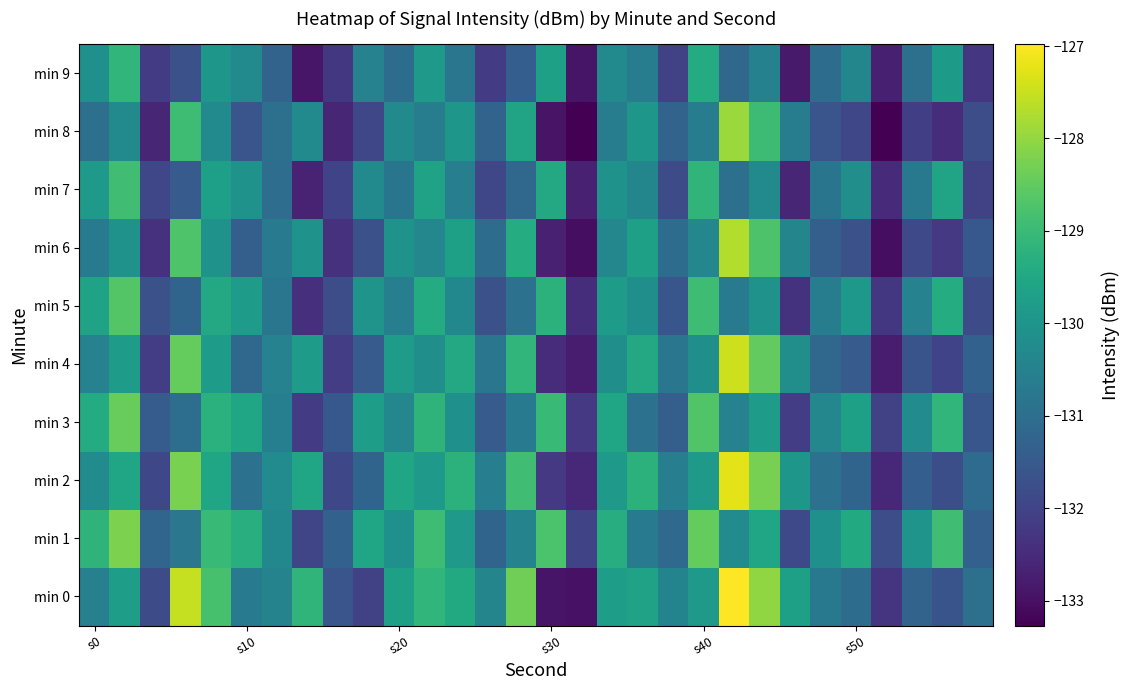

At which category is the sum across all series the highest?

21